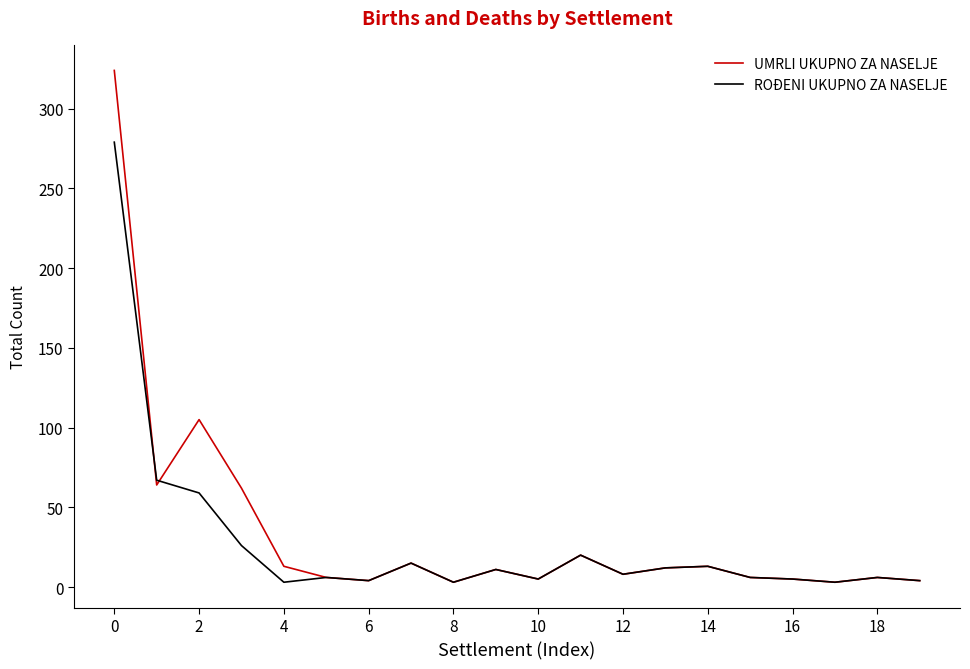

Rank the series by their maximum value, from highest to lowest.

UMRLI UKUPNO ZA NASELJE, ROĐENI UKUPNO ZA NASELJE